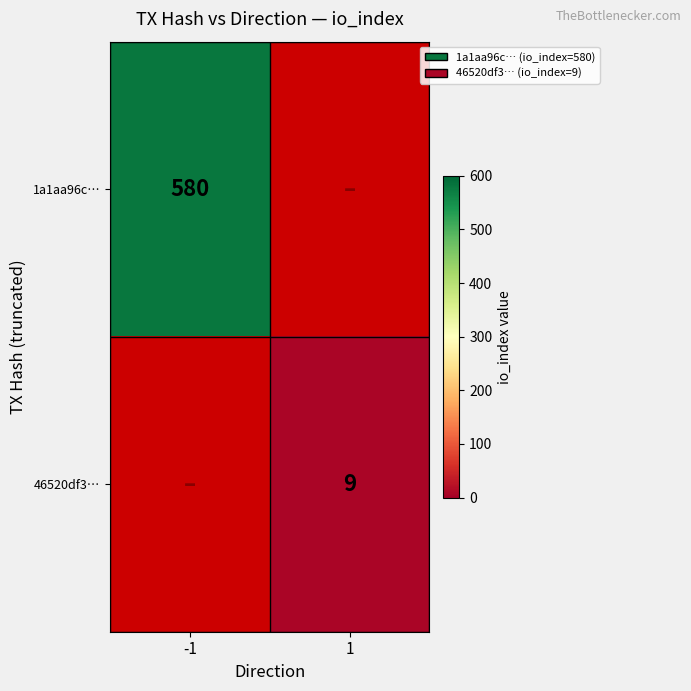

Which category has the lowest value across all series?

1